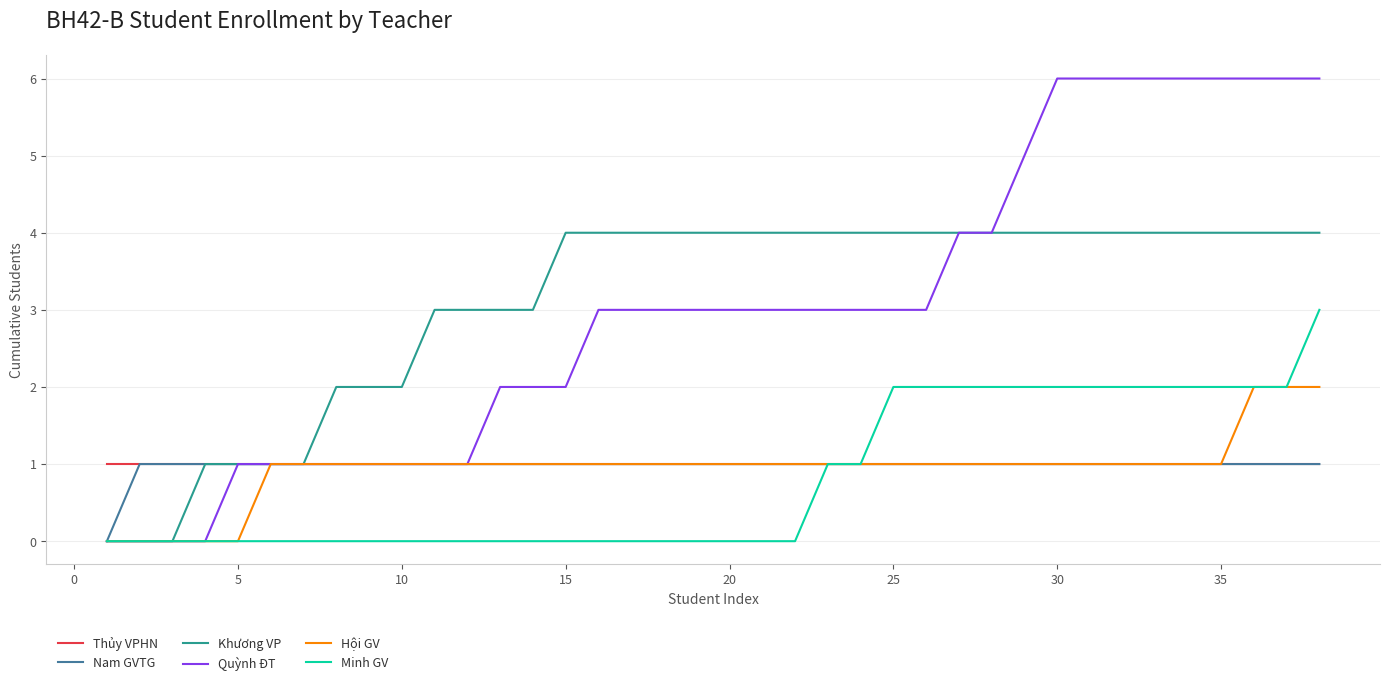

What is the highest value of the Minh GV series?

3